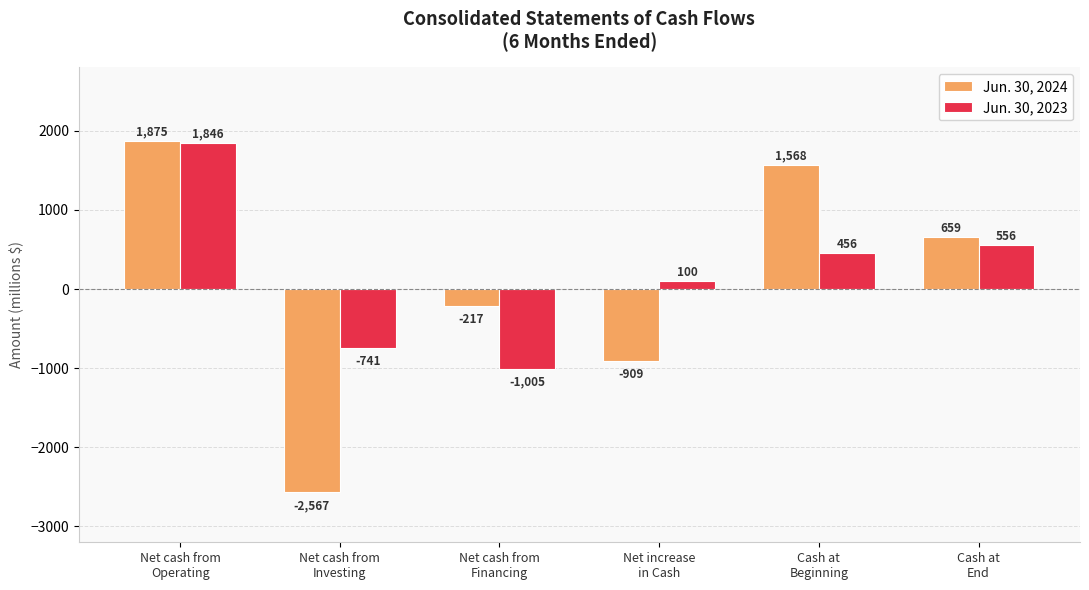

Reading left to right, extract all data points from this chart.

Jun. 30, 2024: 1875	-2567	-217	-909	1568	659
Jun. 30, 2023: 1846	-741	-1005	100	456	556